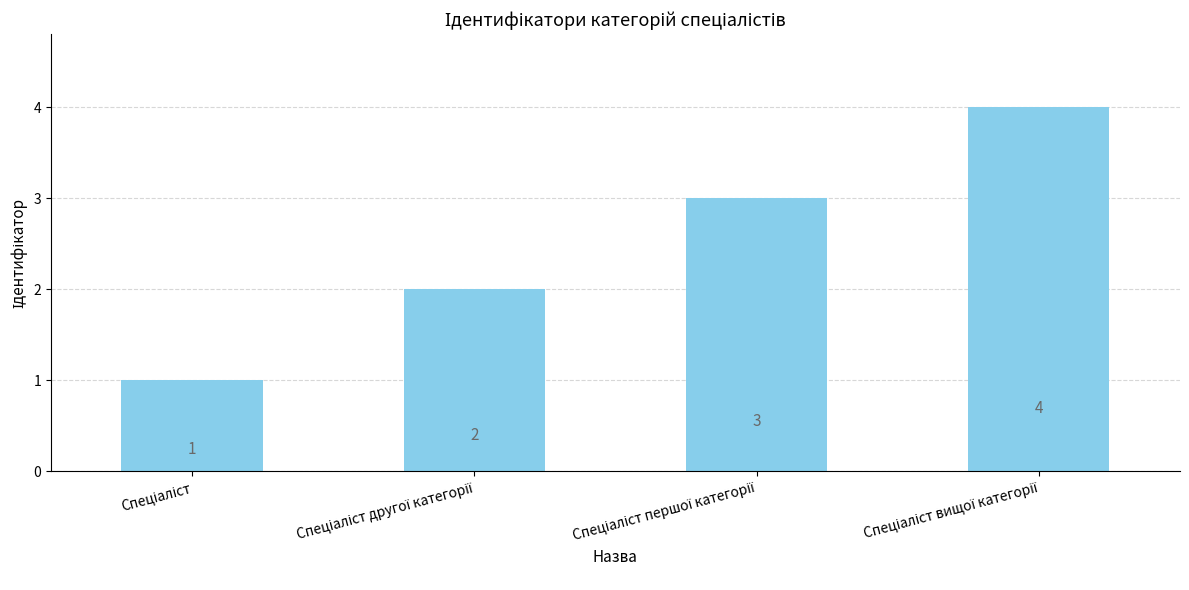

What is the greatest value displayed?

4